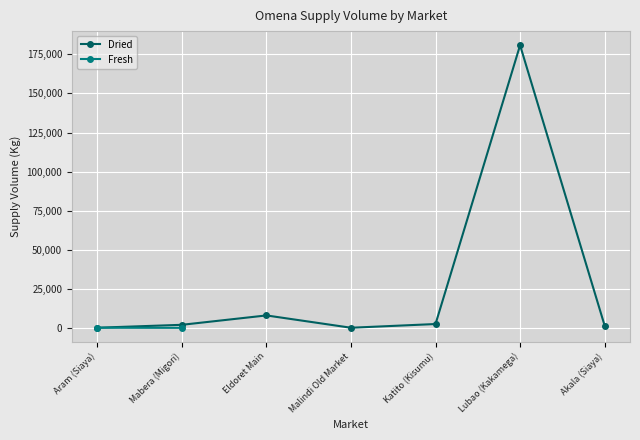

Count the number of values greater than 2000.

3